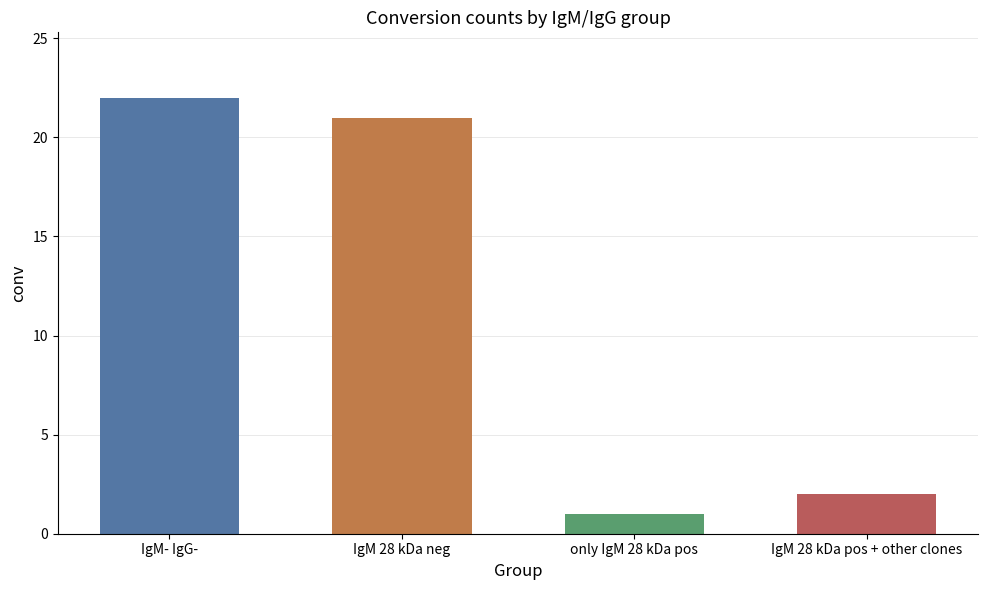

How many values are below 21?

2